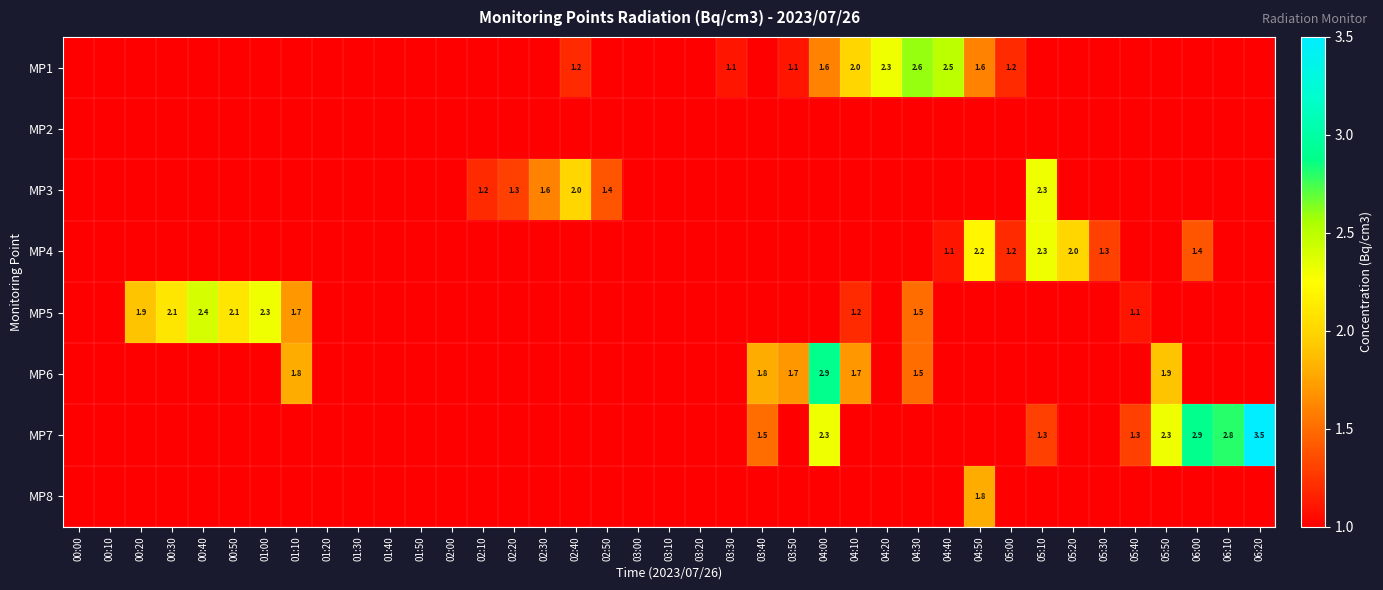

The value of MP5 at 04:30 is 1.5. True or false?

True